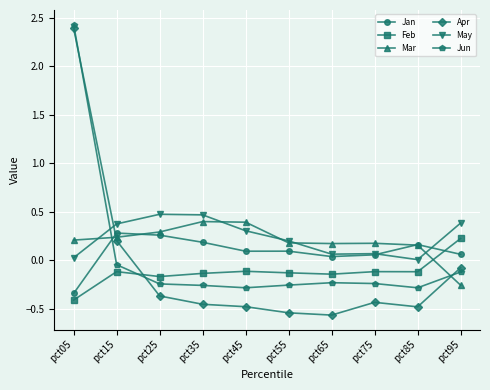

What is the greatest value displayed?

2.4